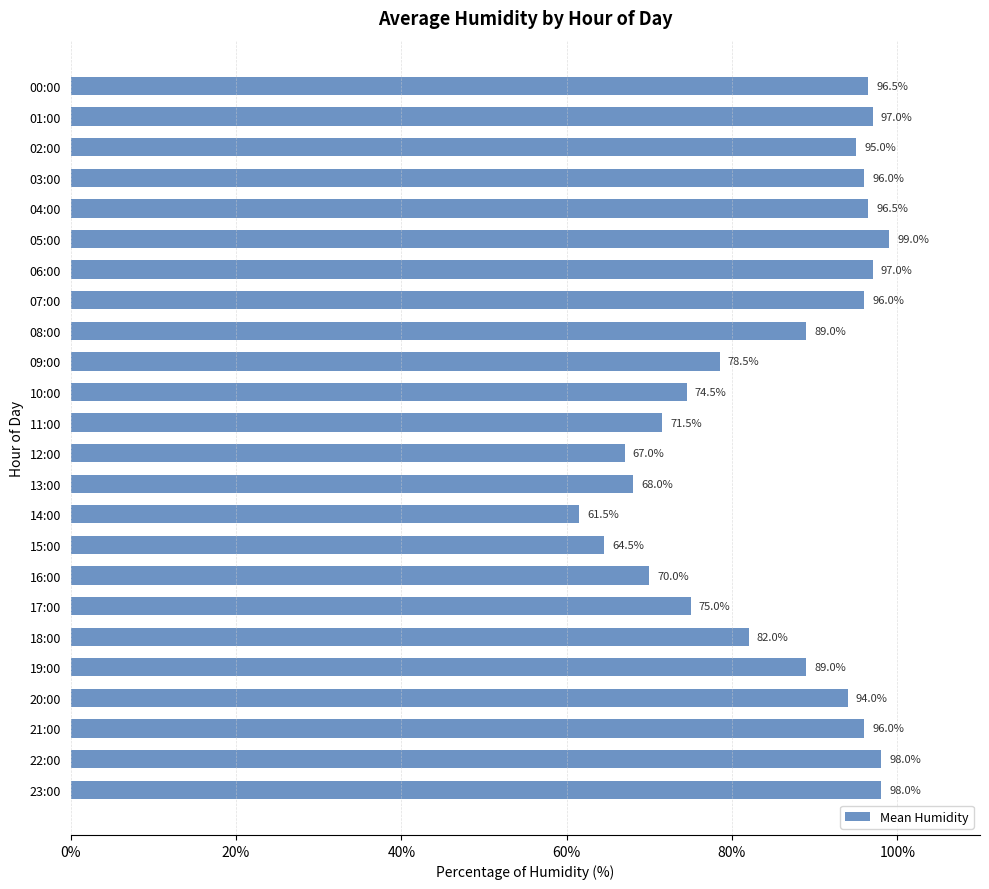

Are the bars grouped side by side (vs. stacked)?

No